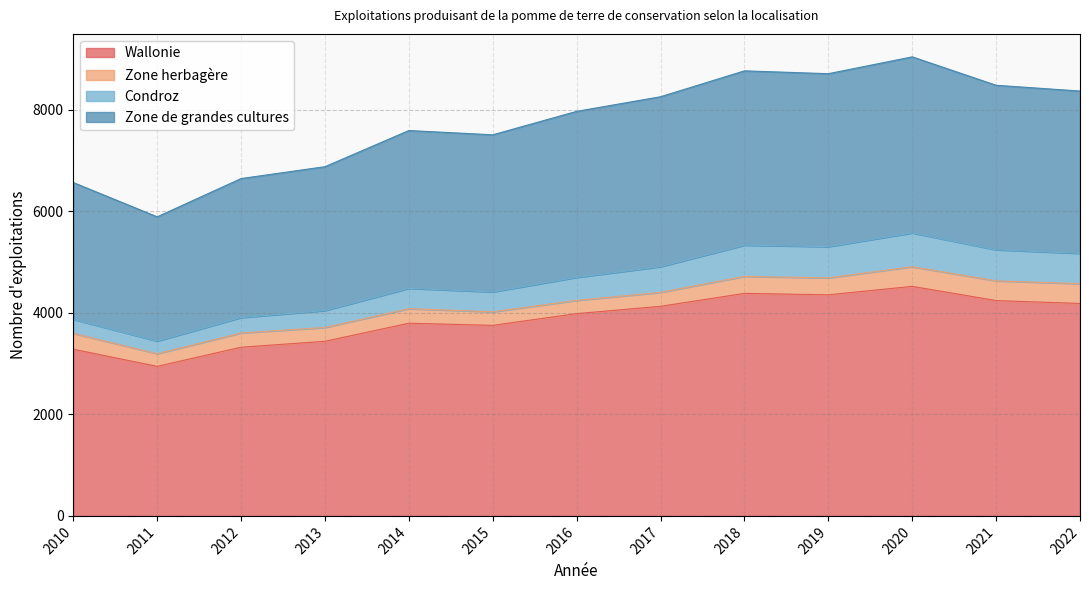

What is the highest value of the Wallonie series?

4522